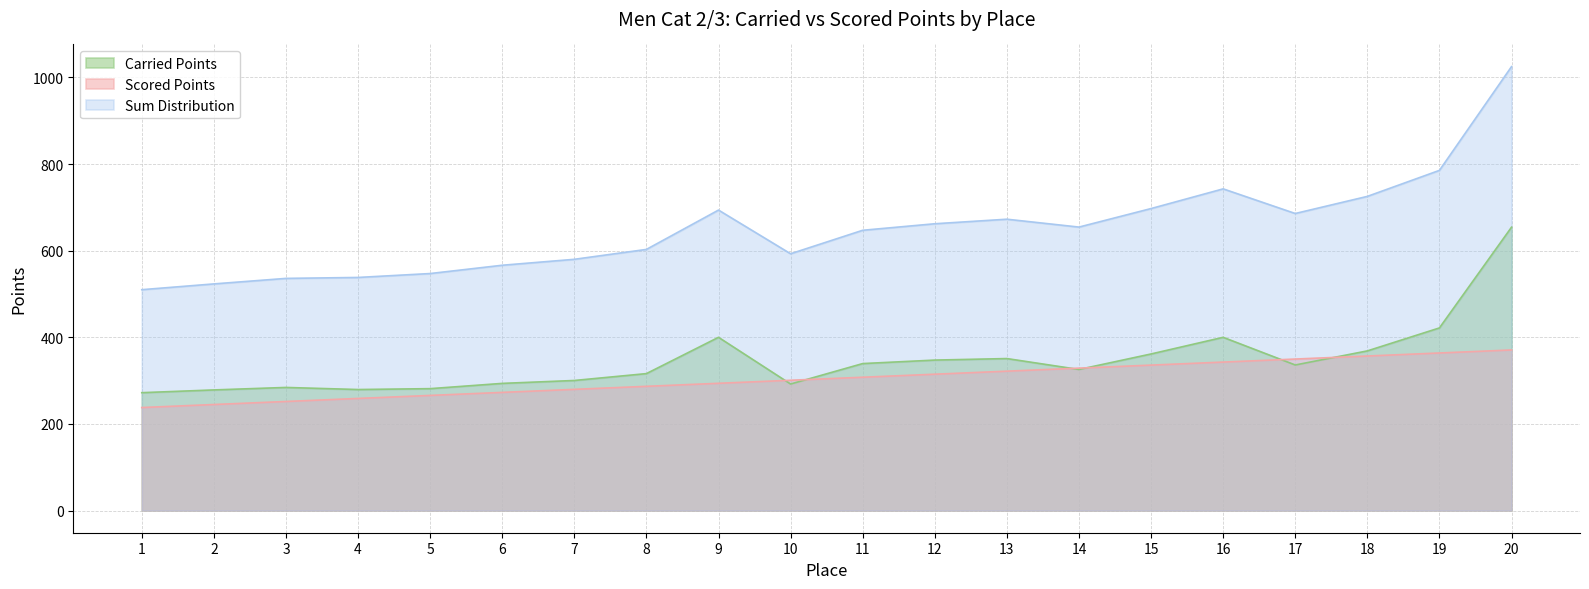

Is the value of Carried Points at 1 greater than the value of Scored Points at 14?

No